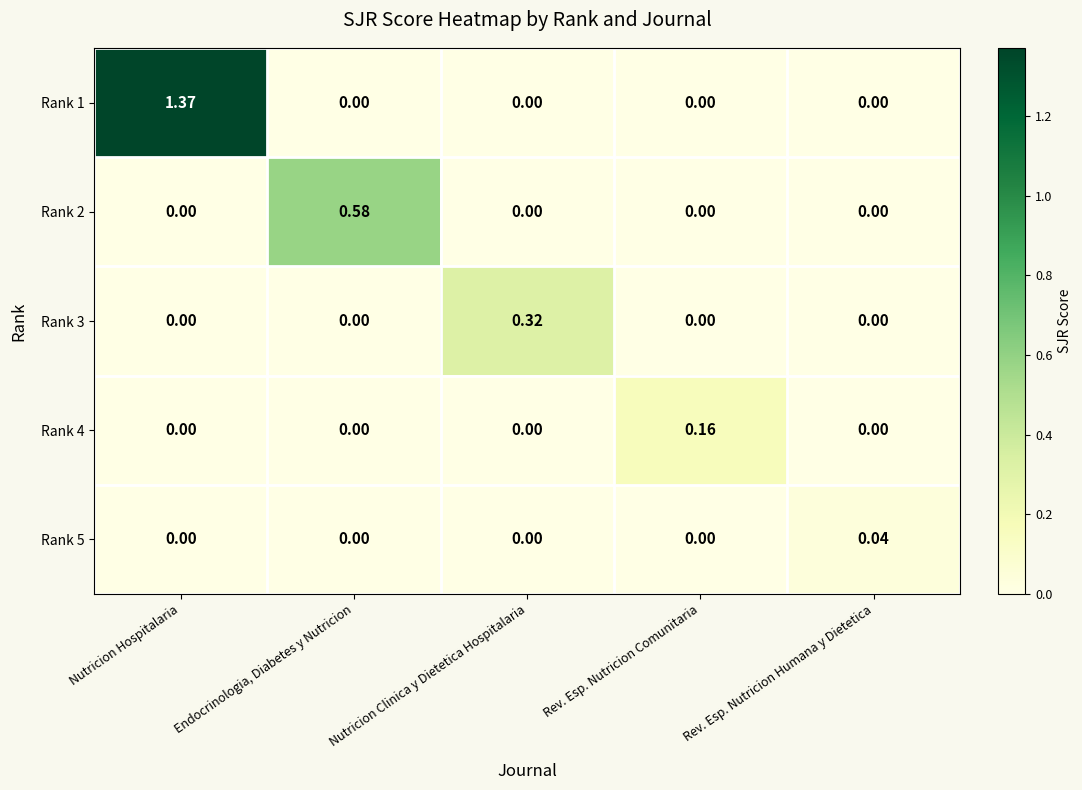

Rank the series by their maximum value, from lowest to highest.

Rank 5, Rank 4, Rank 3, Rank 2, Rank 1